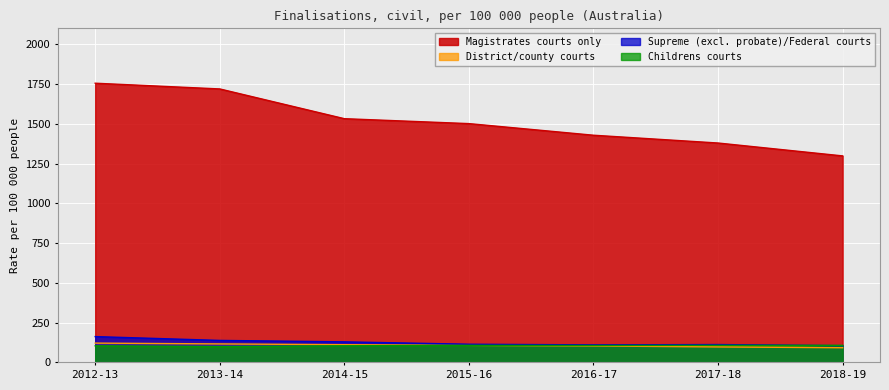

Is the value of Supreme (excl. probate)/Federal courts at 2013-14 greater than the value of Magistrates courts only at 2017-18?

No